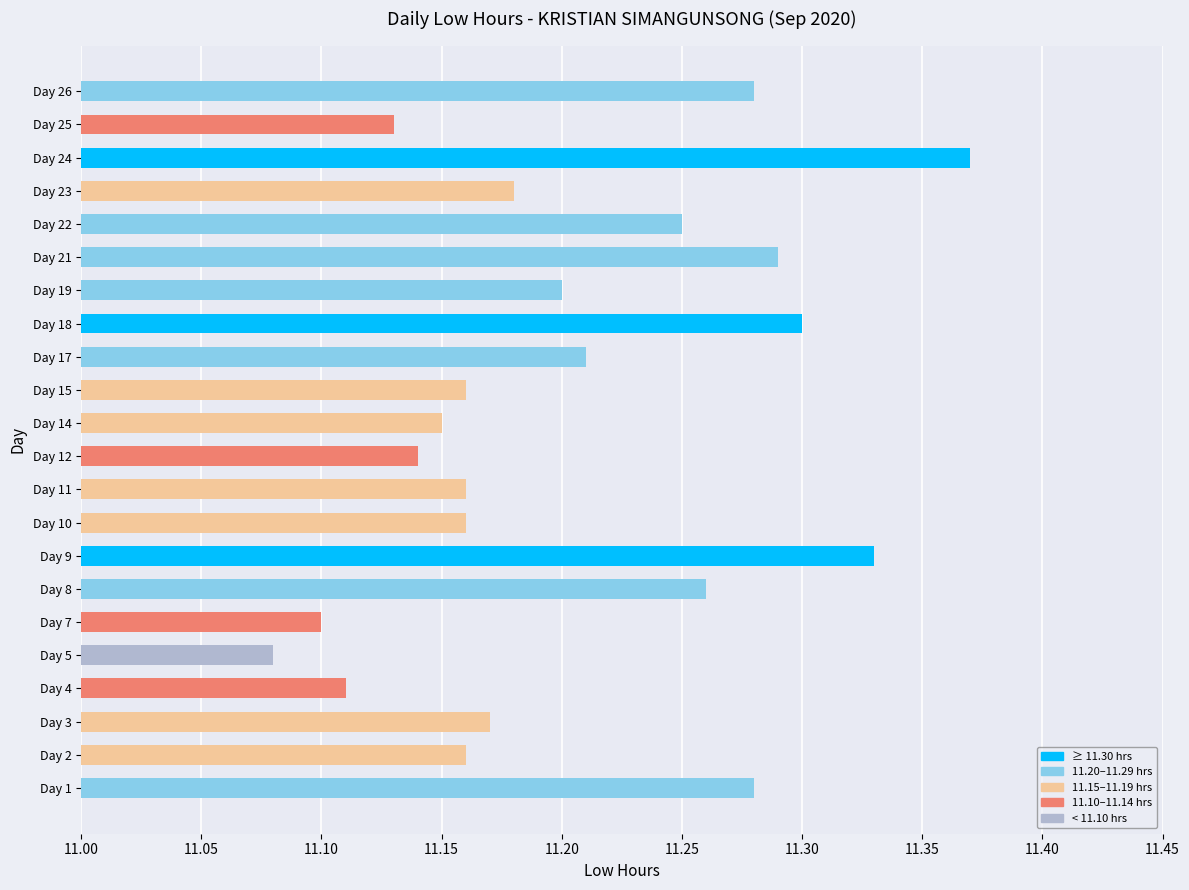

At which category does the chart reach its peak across all series?

Day 24